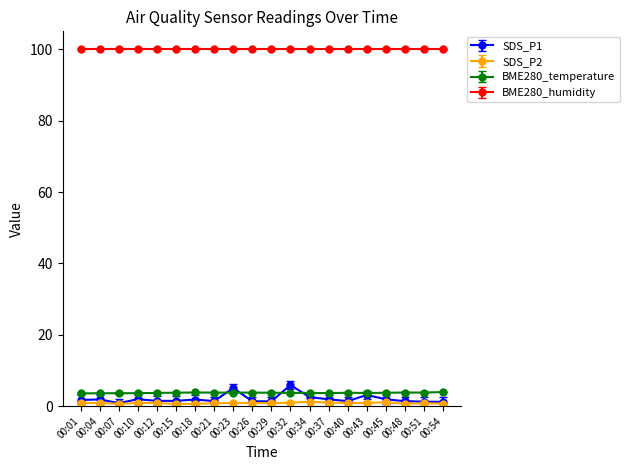

Which series has the largest total across all categories?

BME280_humidity